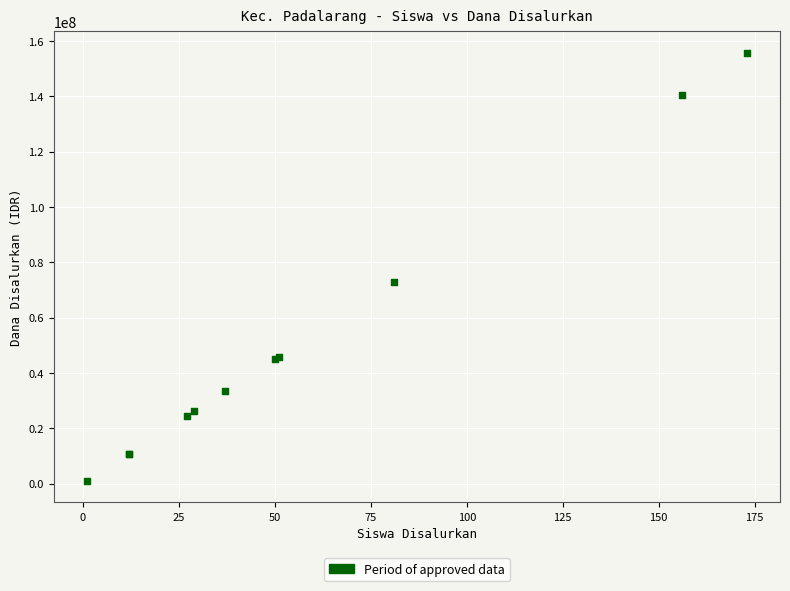

What Y value in the scatter plot is closest to 78300000?

72900000